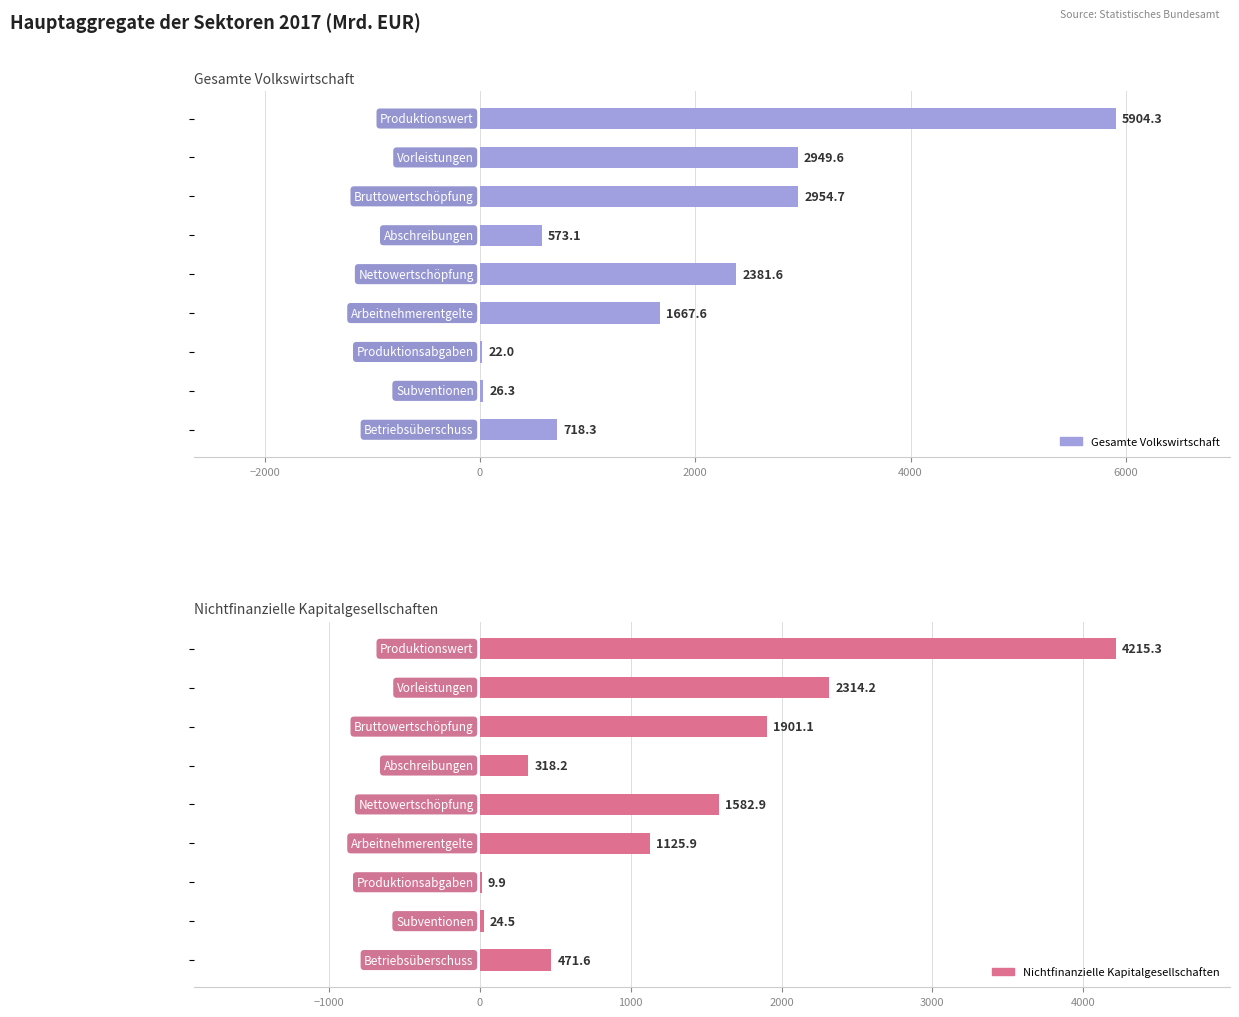

Count the number of categories in the chart.

9